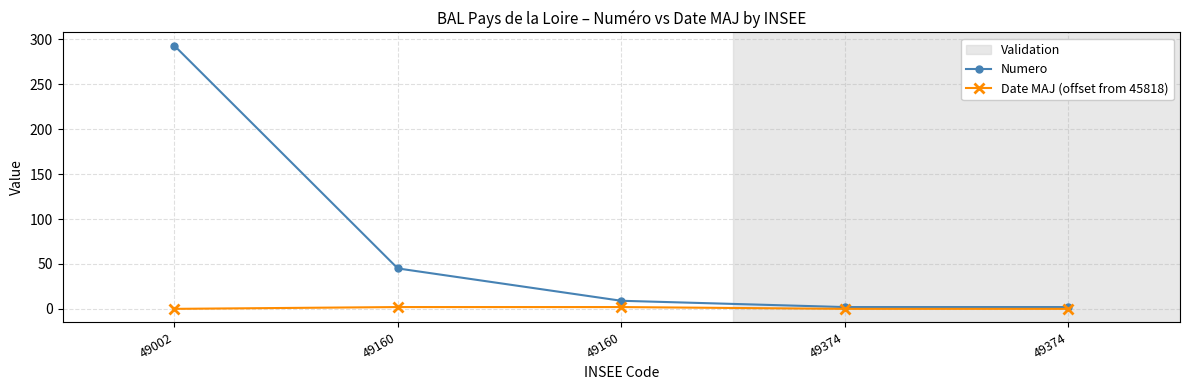

What is the sum of all Numero values?

351